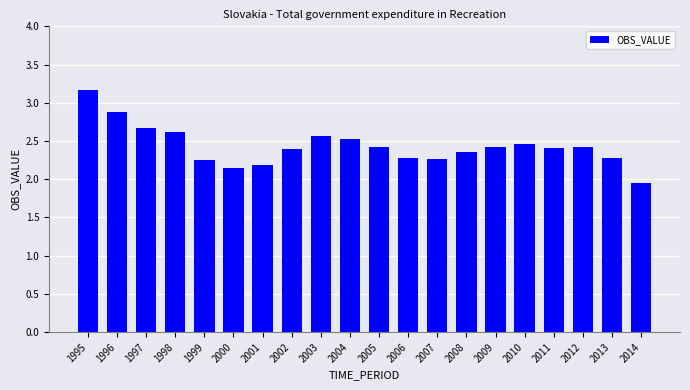

Which label corresponds to the largest value in the chart?

1995